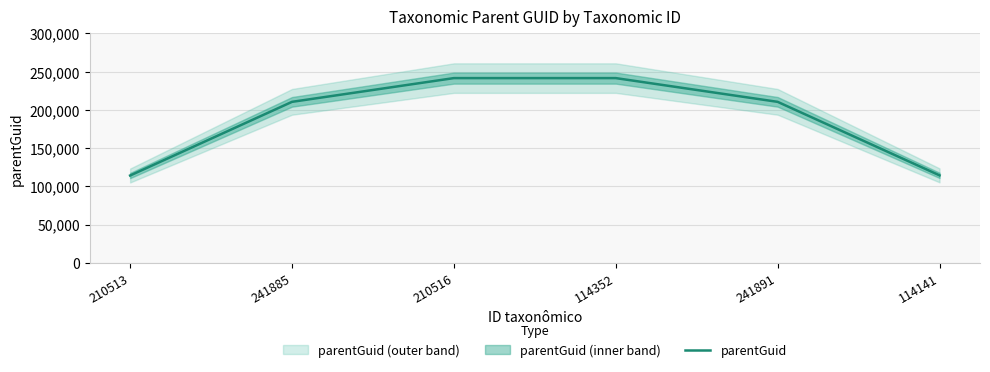

What is the average value?

188780